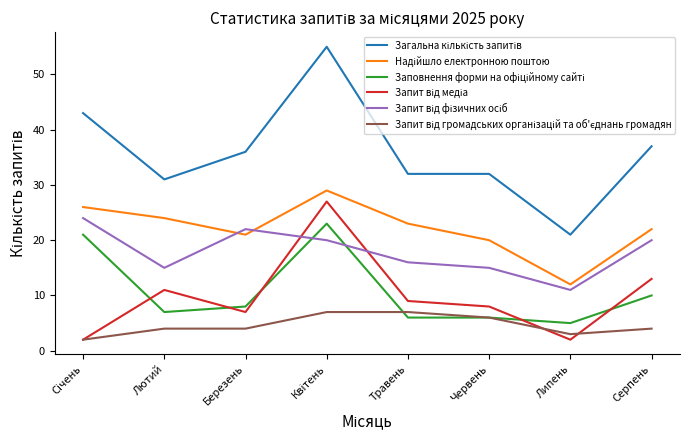

What is the greatest value displayed?

55